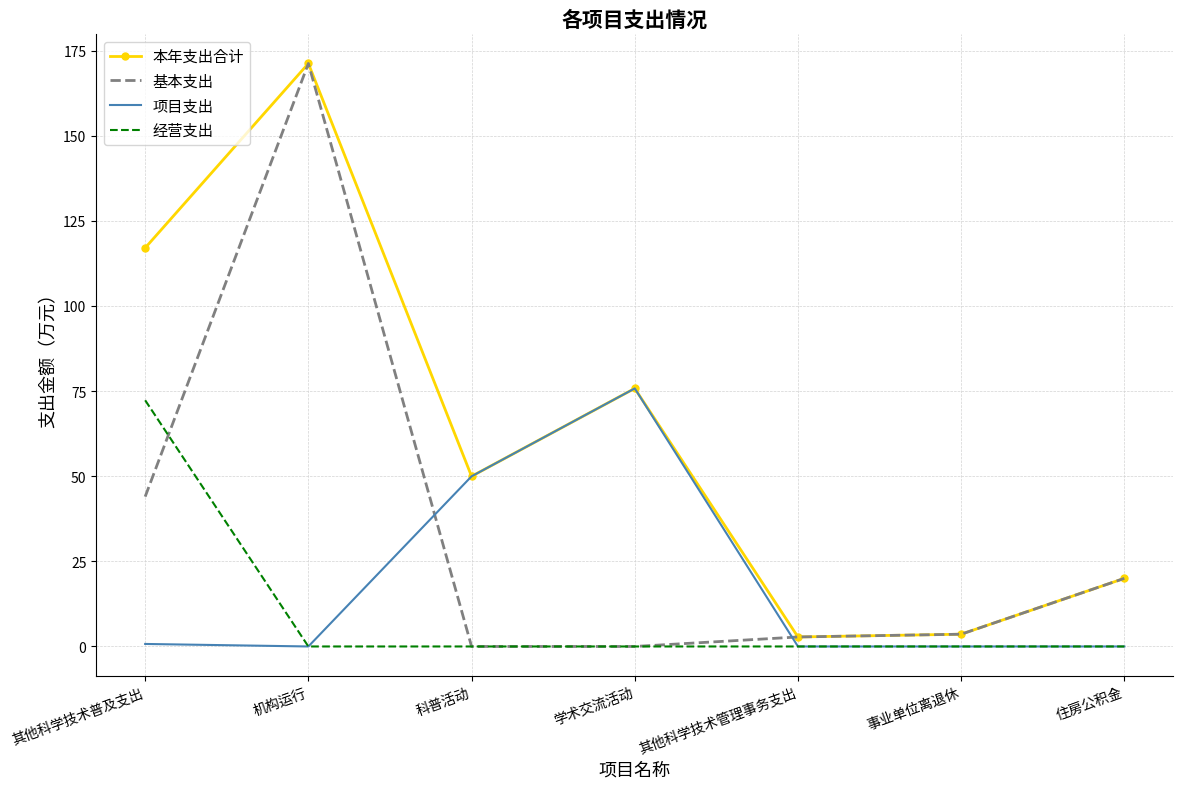

What is the difference between the highest and lowest values at 机构运行?

171.2